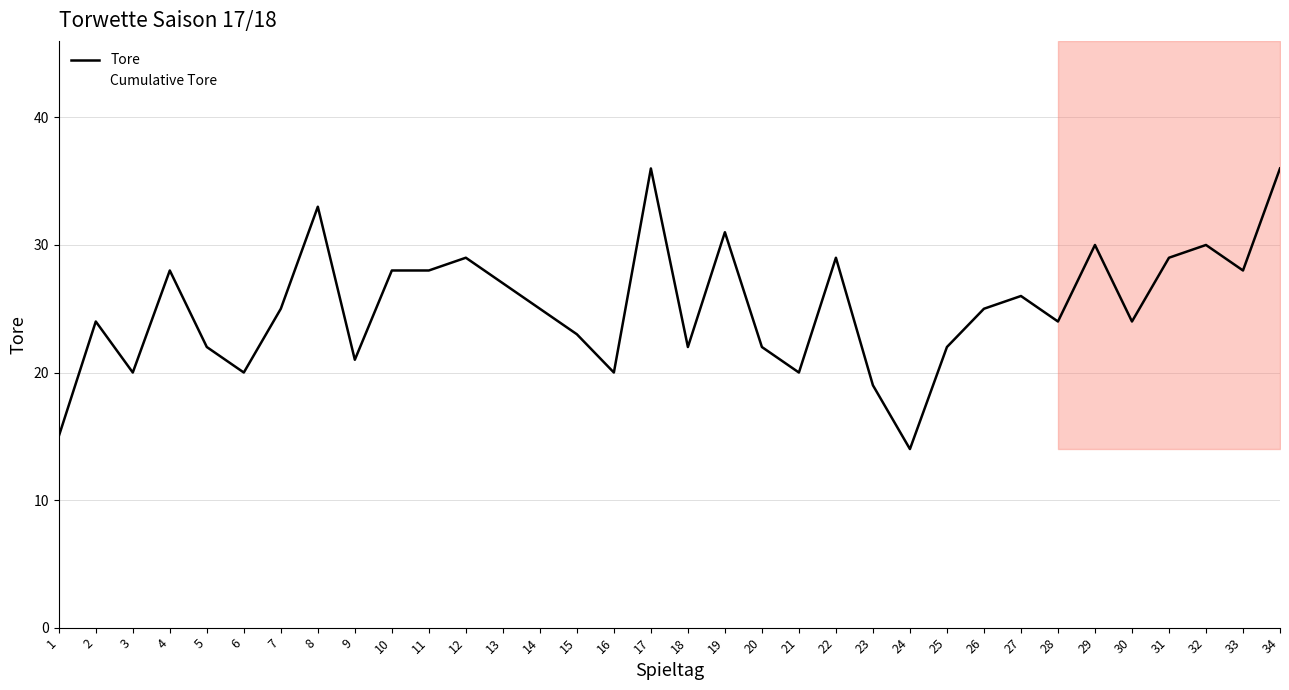

The value of Cumulative Tore at 20 is 324. True or false?

False